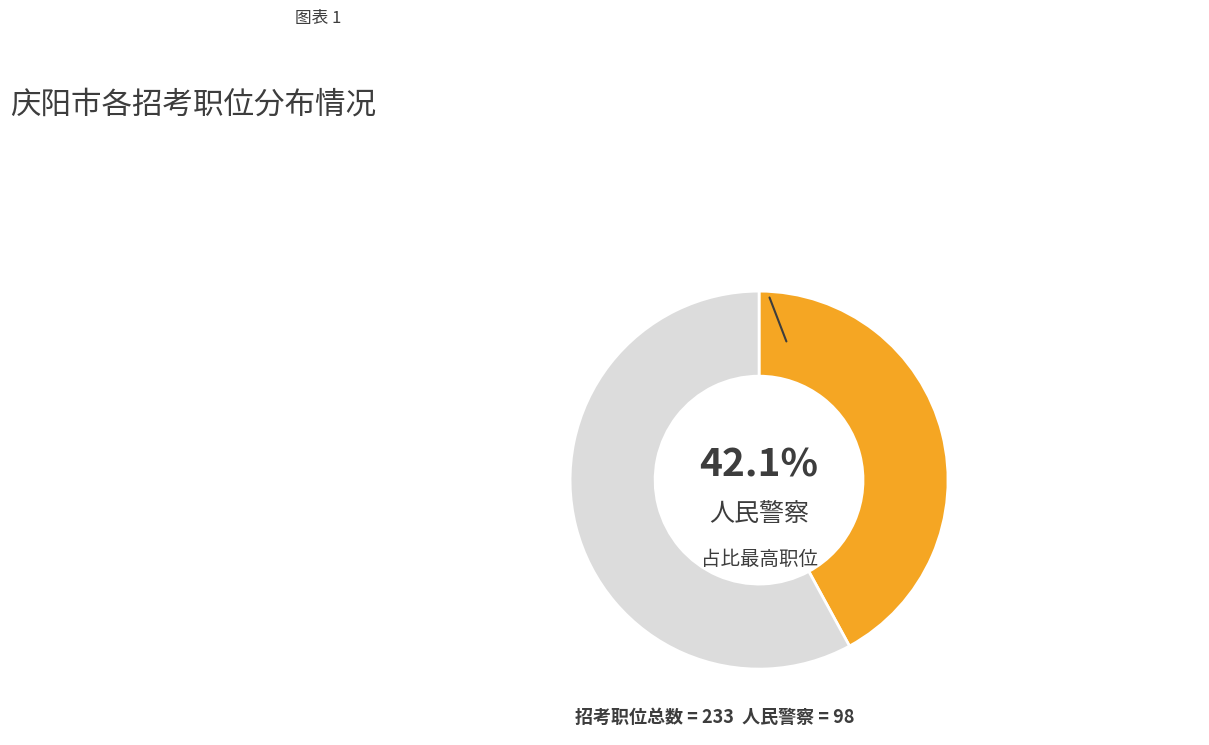

Is there any slice that represents more than half of the pie?

Yes